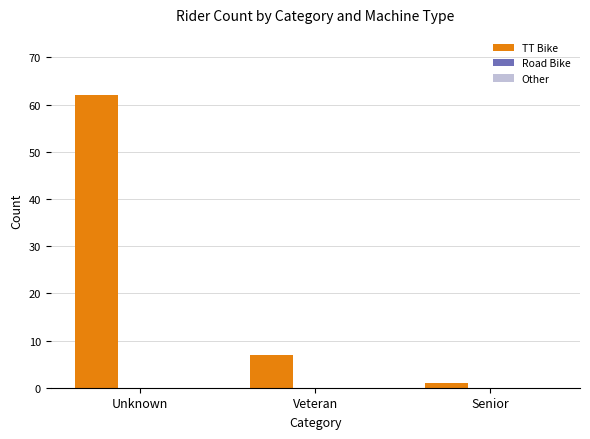

Are the bars horizontal?

No